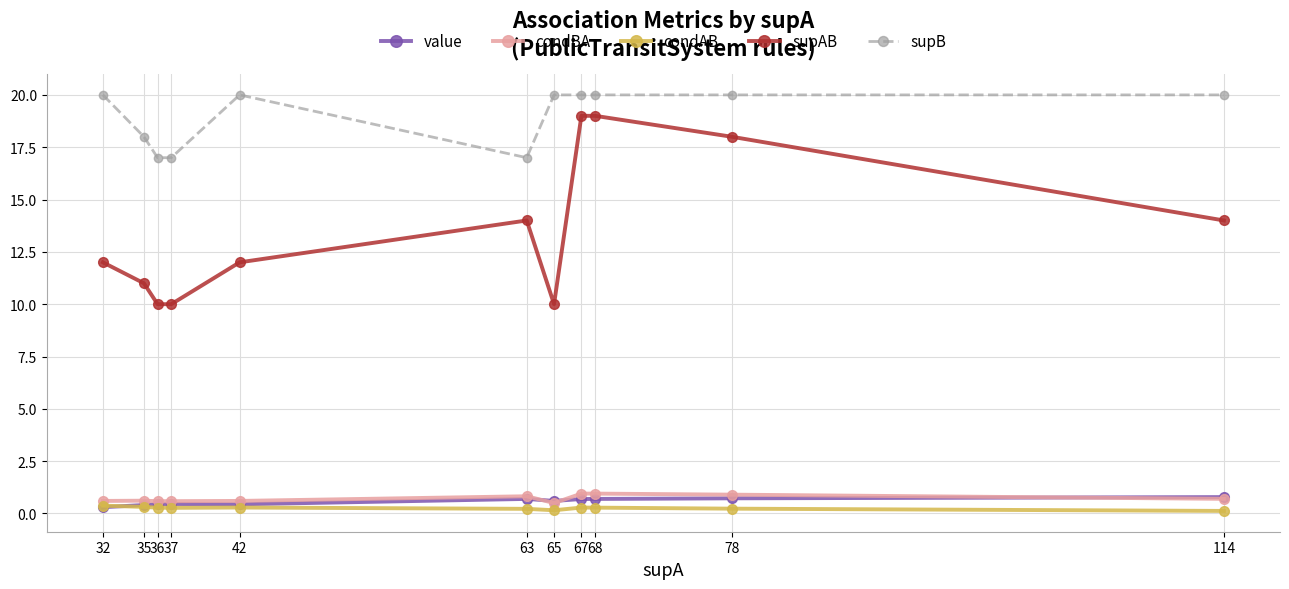

Read the condBA value at 42.

0.6